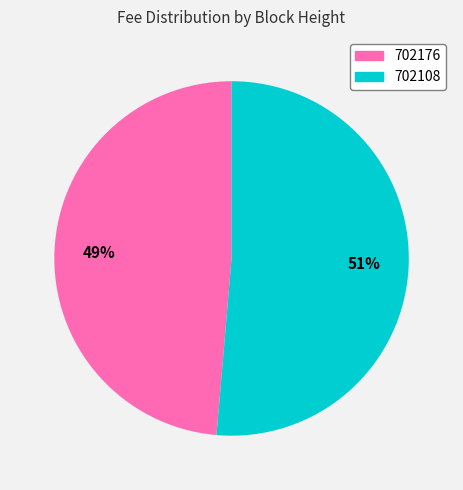

Rank the categories by value from highest to lowest.

702108, 702176